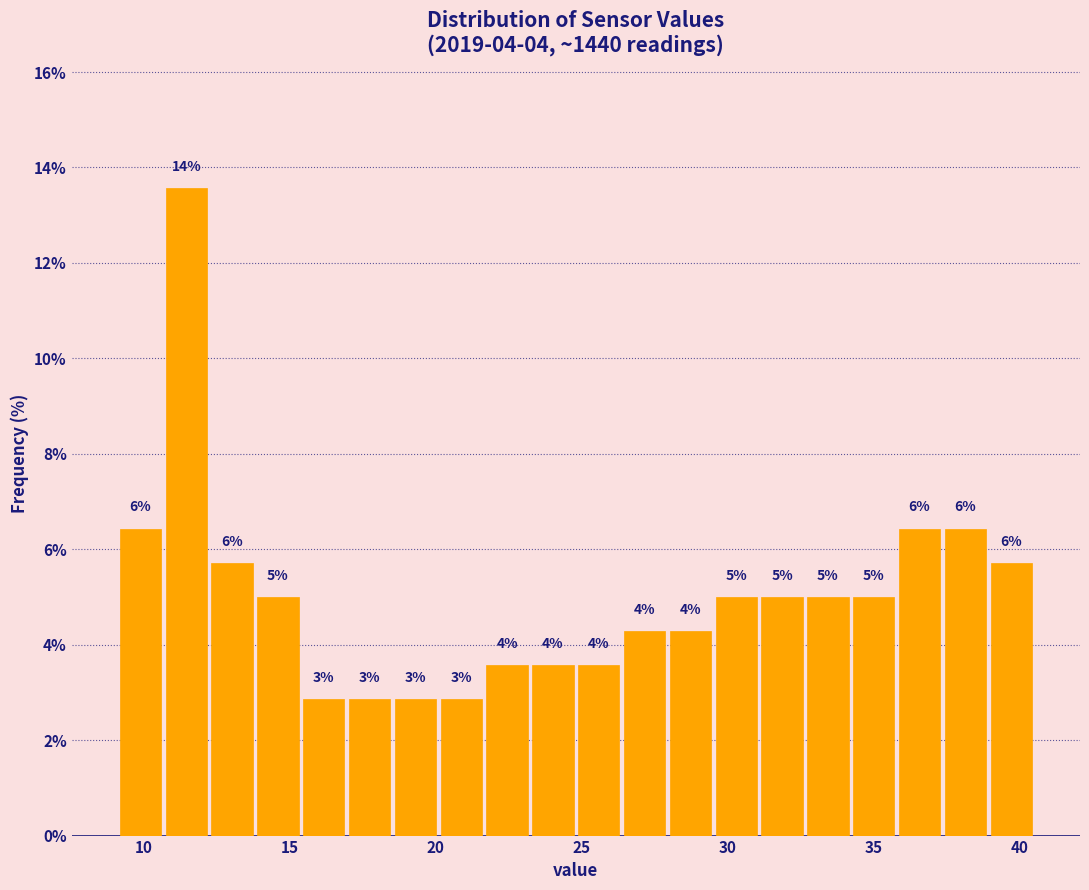

Read against the x-axis, roughly where is the centre of the tallest bar?

11.5